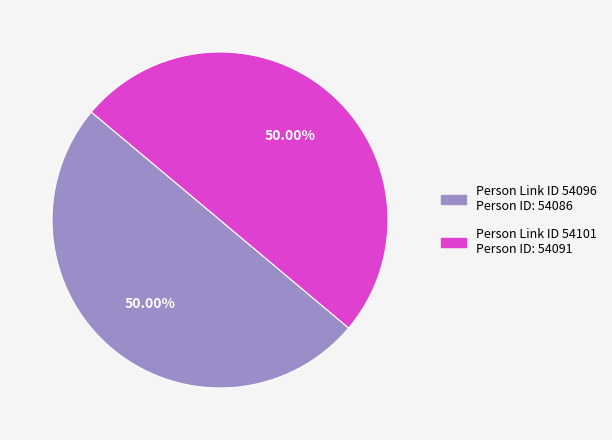

How many segments does this pie chart have?

2